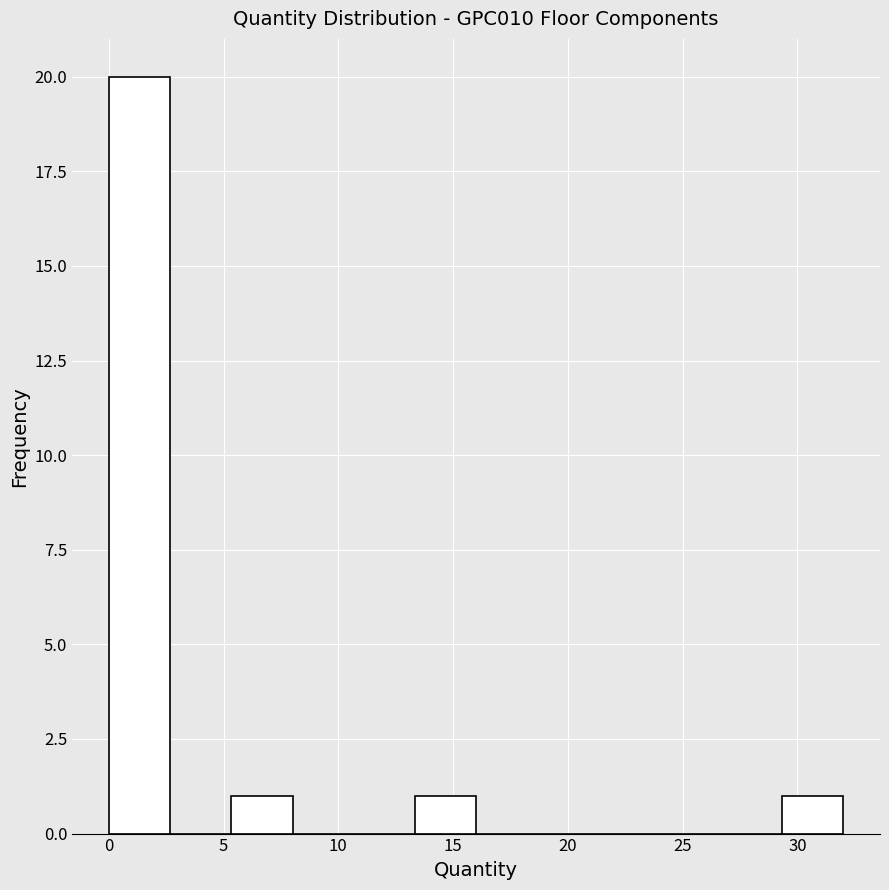

What is the height of the bar covering 29.5 to 32.0 on the x-axis? Neither the bar edges nor the heights are printed on the chart, so give them approximately, as read against the axes.

1